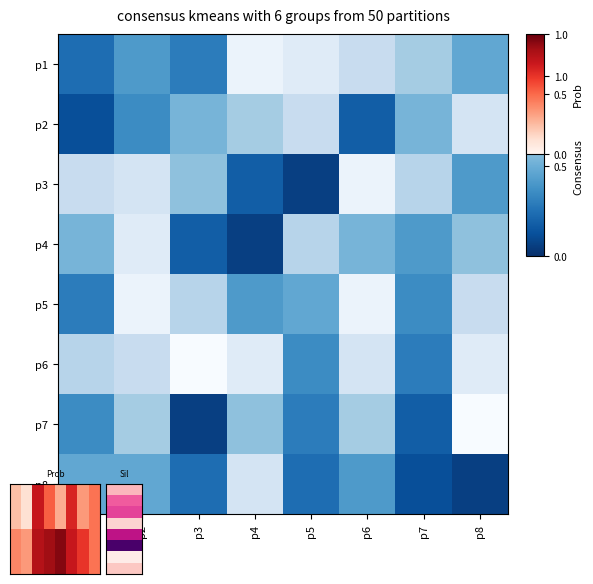

What is the average value of the p6 series?

0.7